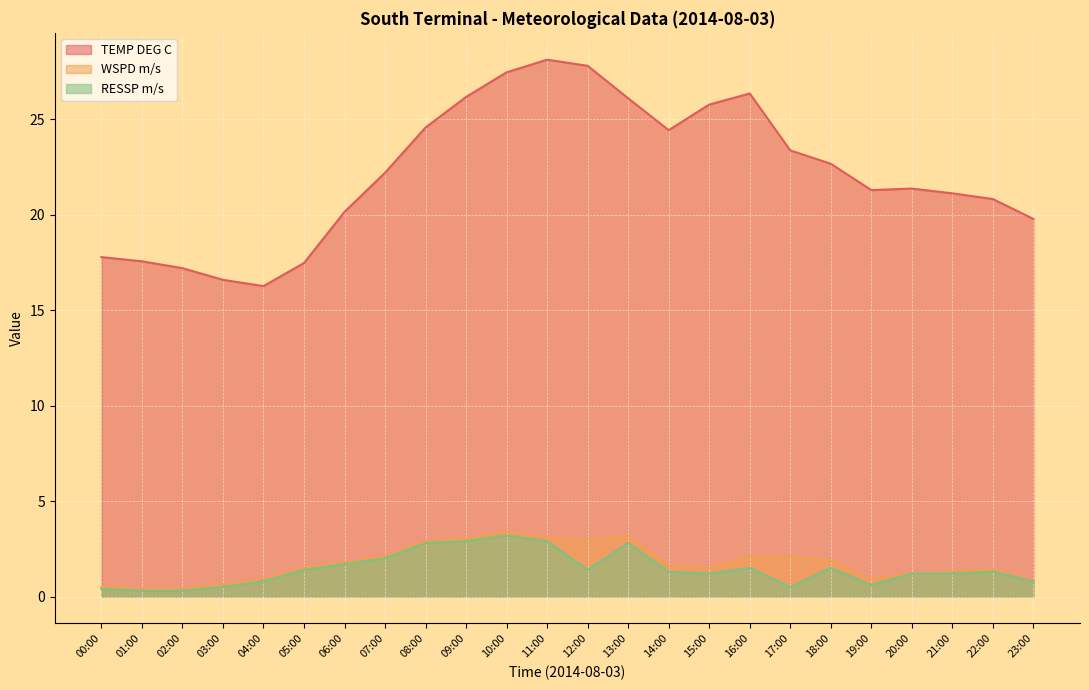

What is the sum of the RESSP m/s values at 00:00 and 03:00?

0.9